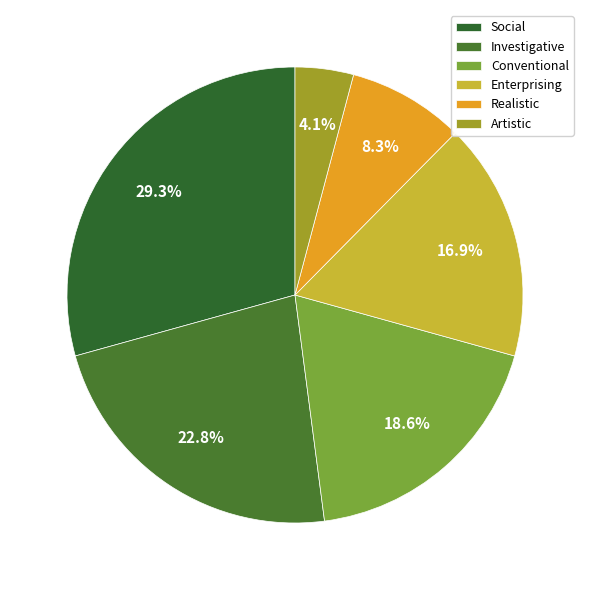

To the nearest percent, what is the combined percentage of Enterprising and Social?

46%